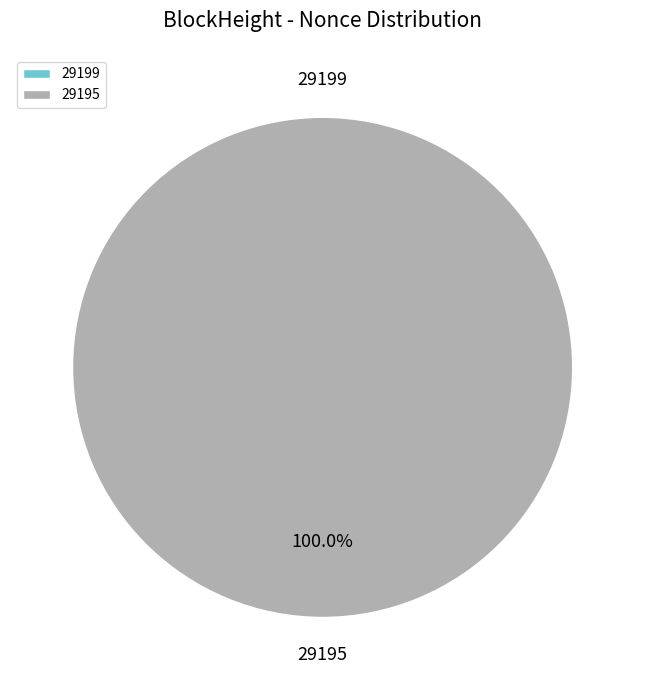

Which slice is the largest?

29195